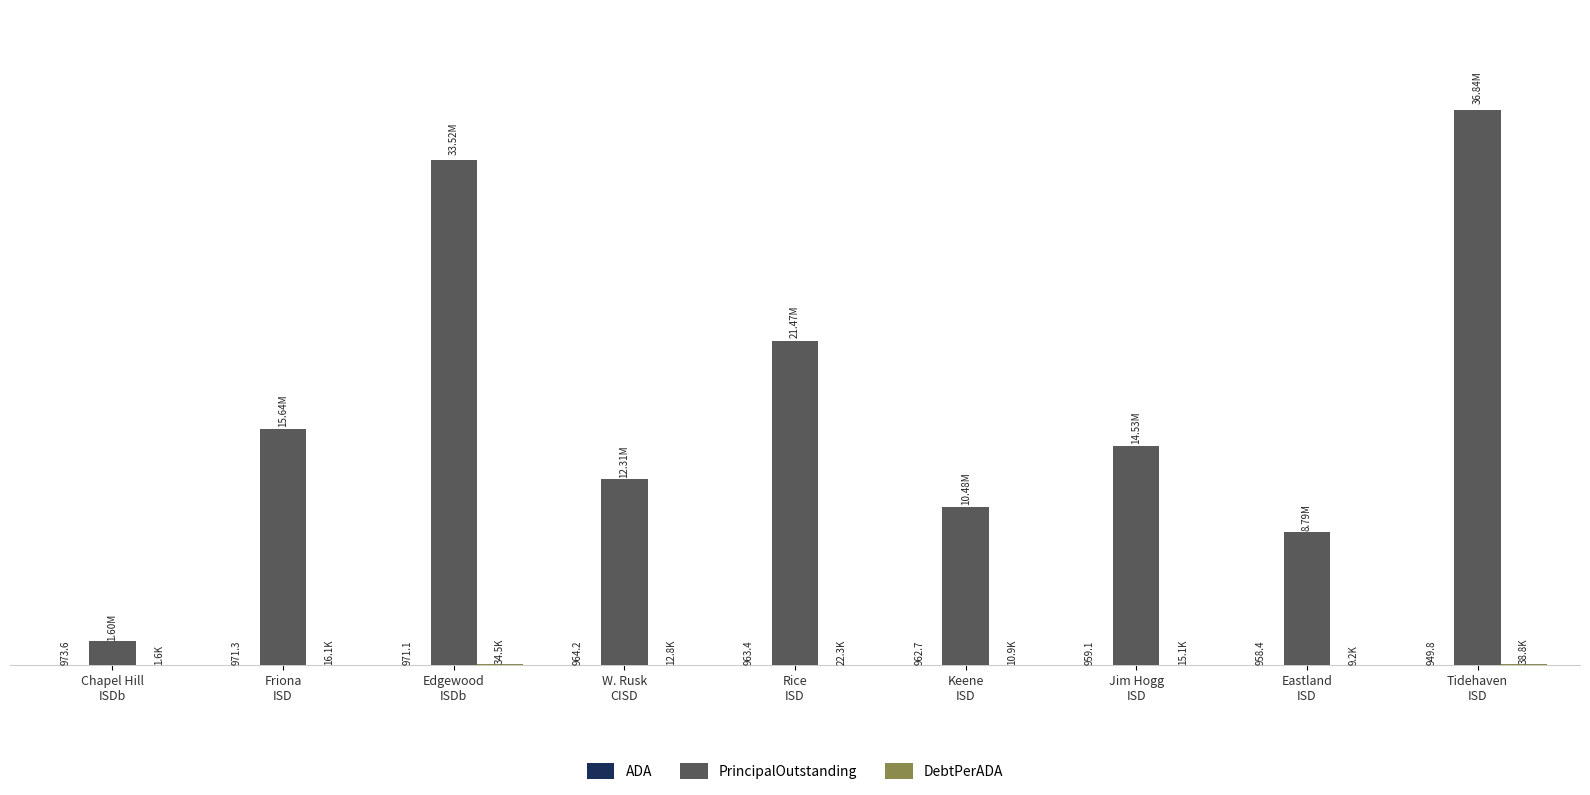

Are the bars horizontal?

No